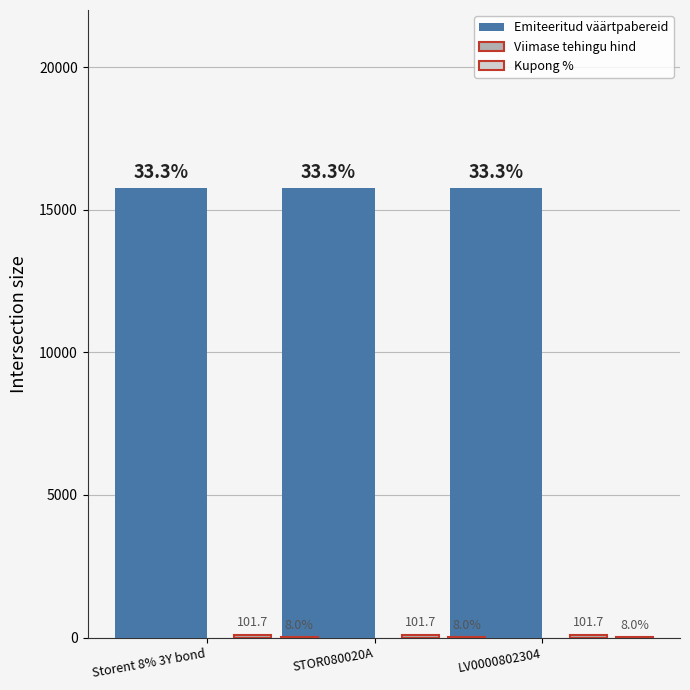

Reading left to right, transcribe all the data shown in this chart.

Emiteeritud väärtpabereid: 15758.0	15758.0	15758.0
Viimase tehingu hind: 101.7	101.7	101.7
Kupong %: 8.0	8.0	8.0